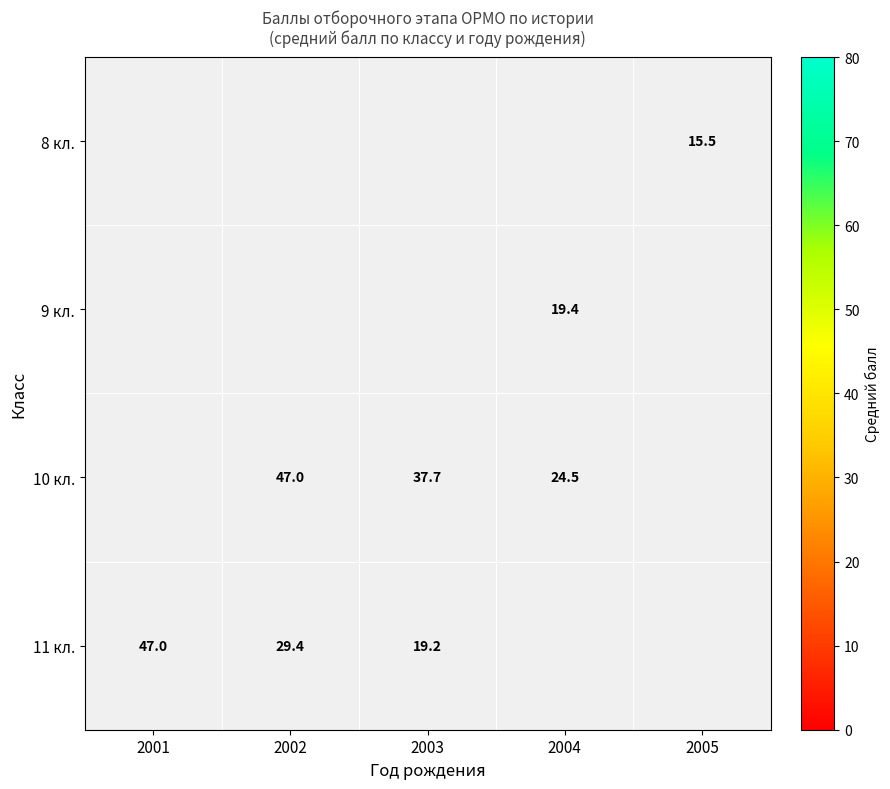

The 11 кл. series shows 47.0 at 2001. True or false?

True